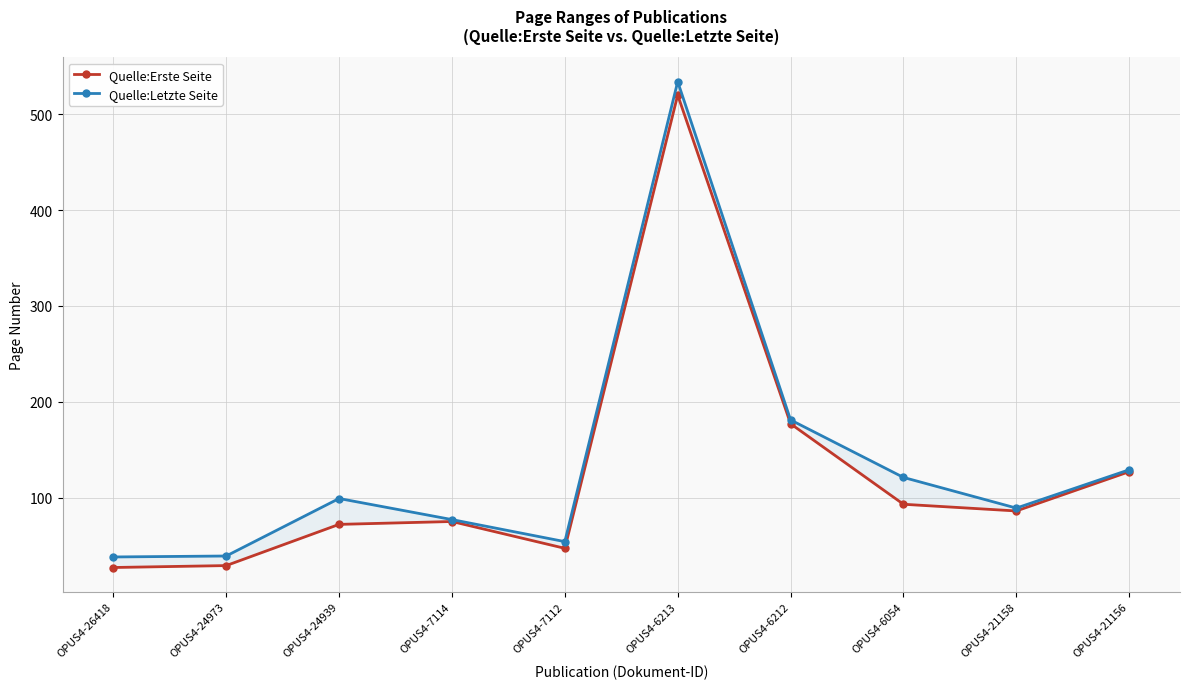

The Quelle:Letzte Seite series shows 89 at OPUS4-21158. True or false?

True